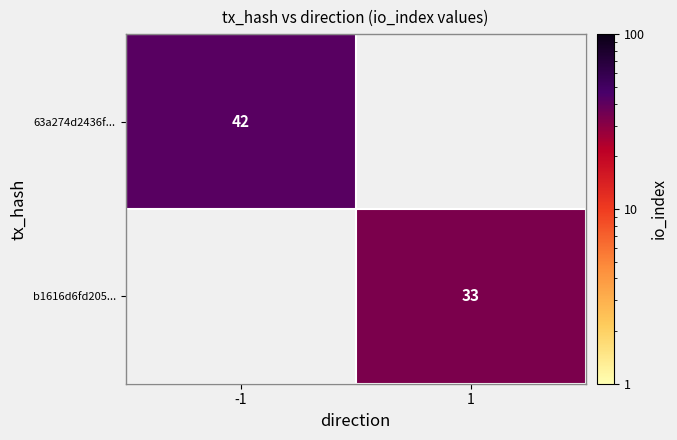

Which category has the lowest value across all series?

1